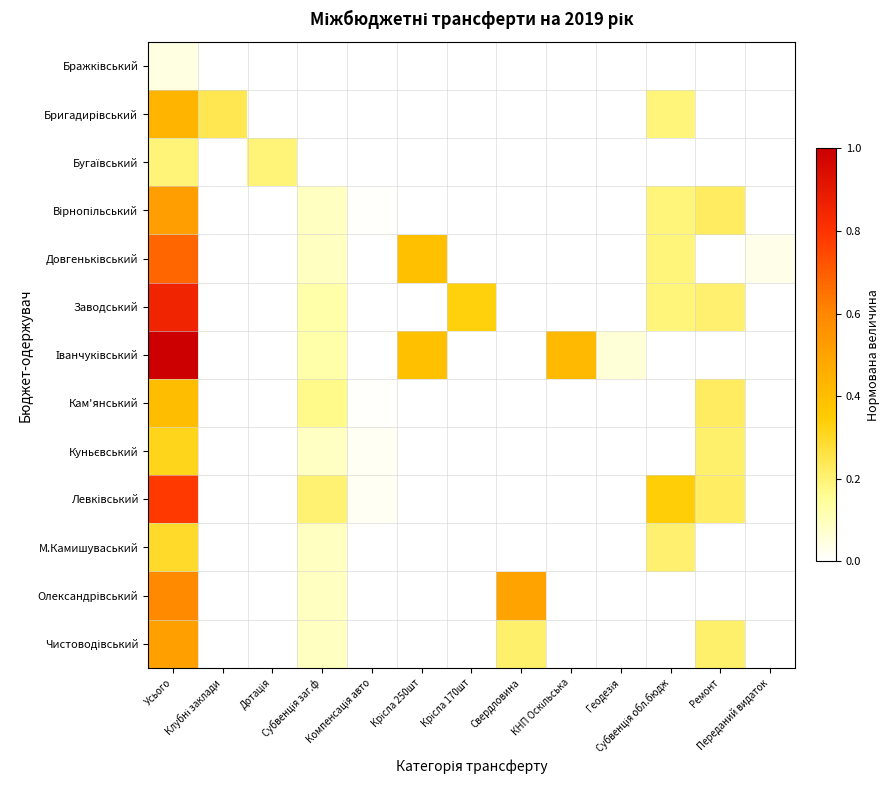

At which category does the chart reach its minimum across all series?

Клубні заклади